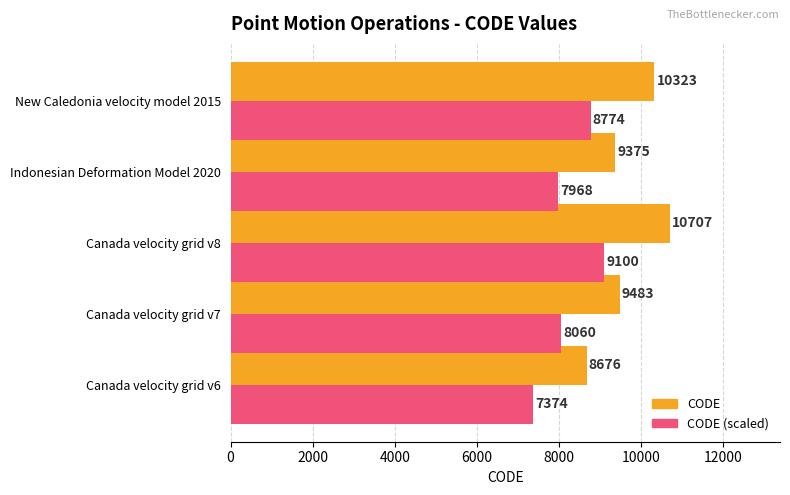

Which category has the highest value in the CODE (scaled) series?

Canada velocity grid v8